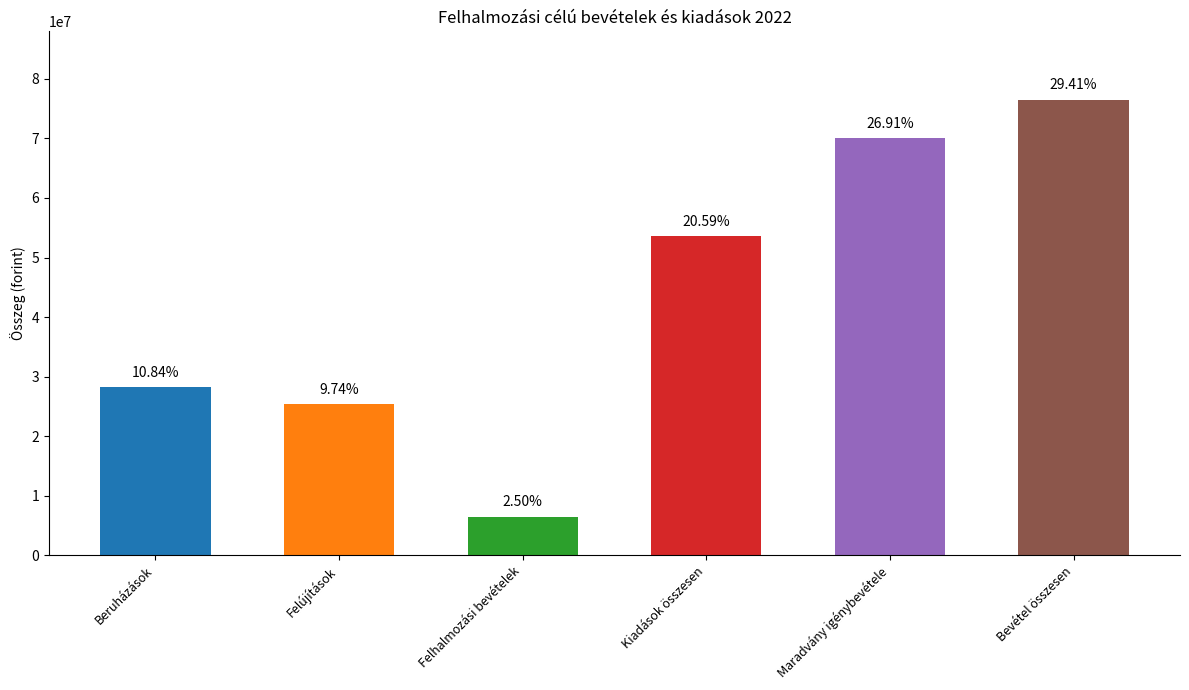

How many bars are there in total?

6